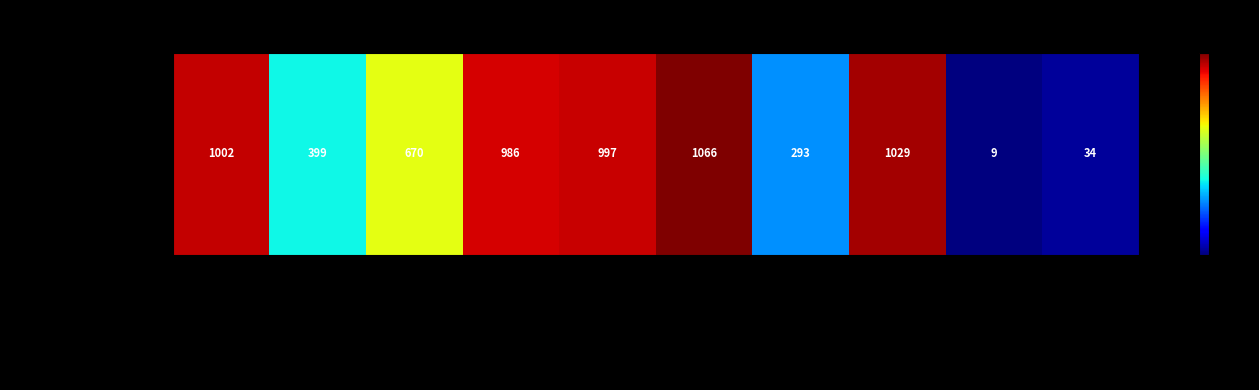

What is the sum of all values?

6485